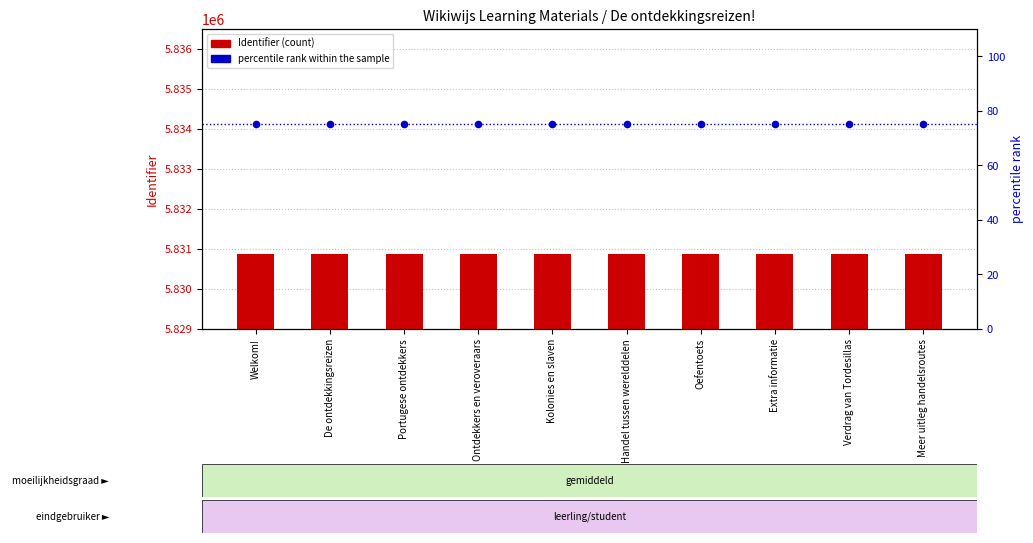

Which series has the largest Y range (max minus min)?

Identifier